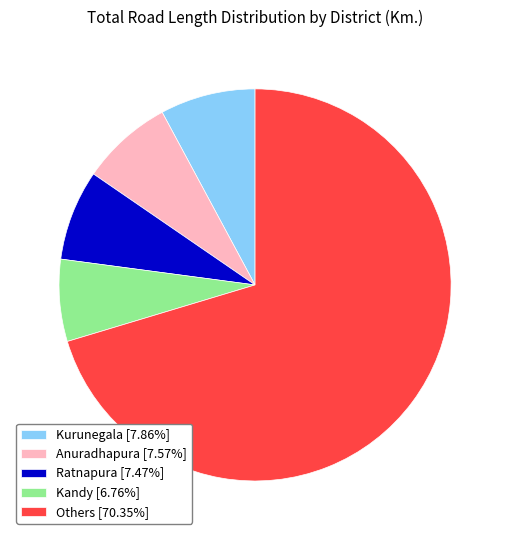

Is there a majority slice in this chart?

Yes